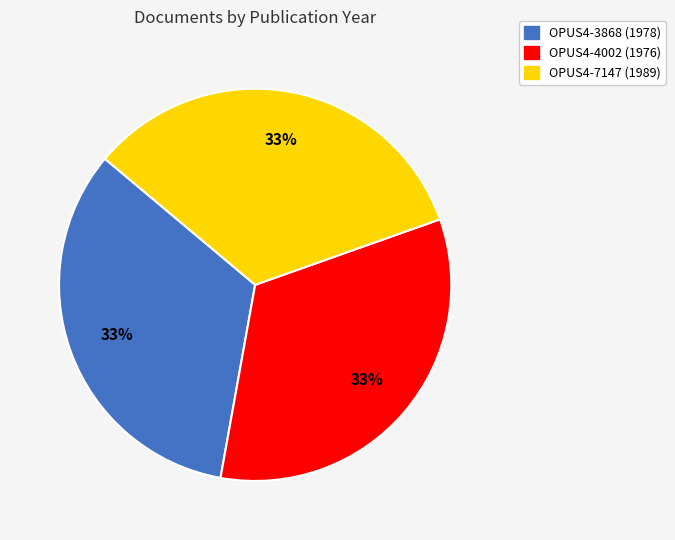

The OPUS4-4002 (1976) slice represents 41% of the pie. True or false?

False